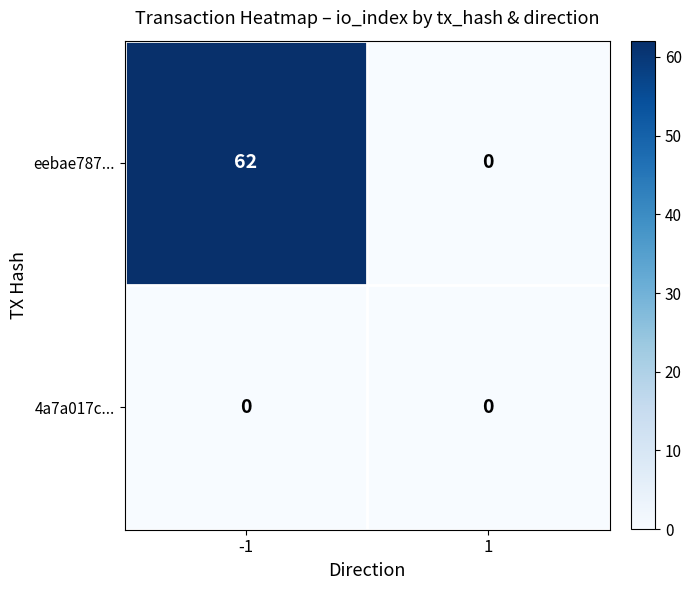

The value of 4a7a017c... at 1 is 0. True or false?

True